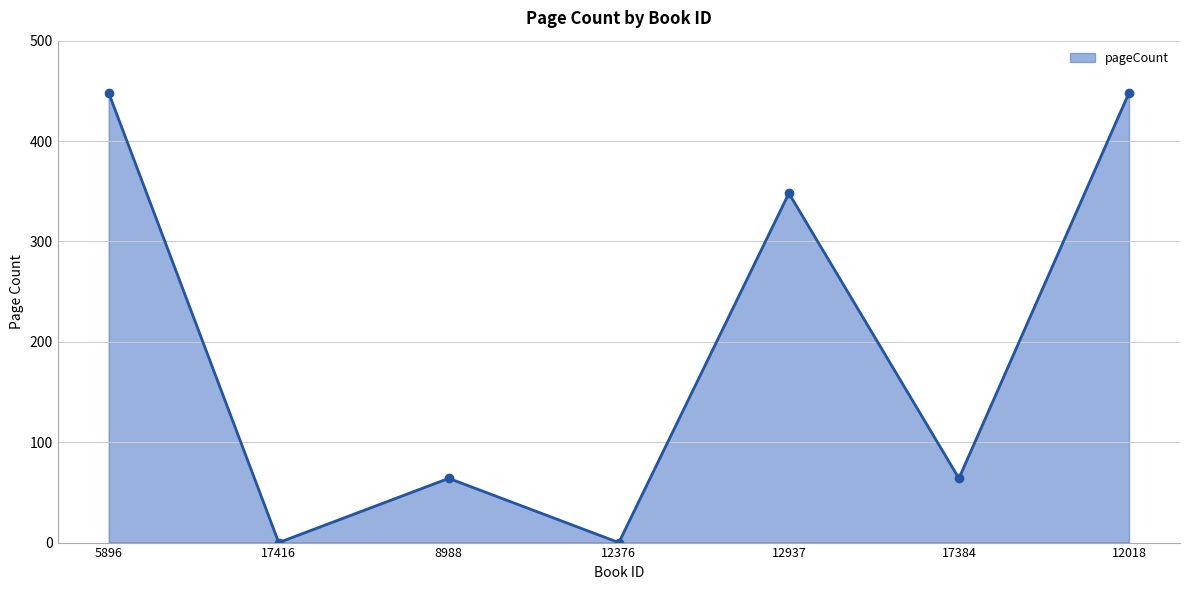

What is the difference between the maximum and second lowest values?

448